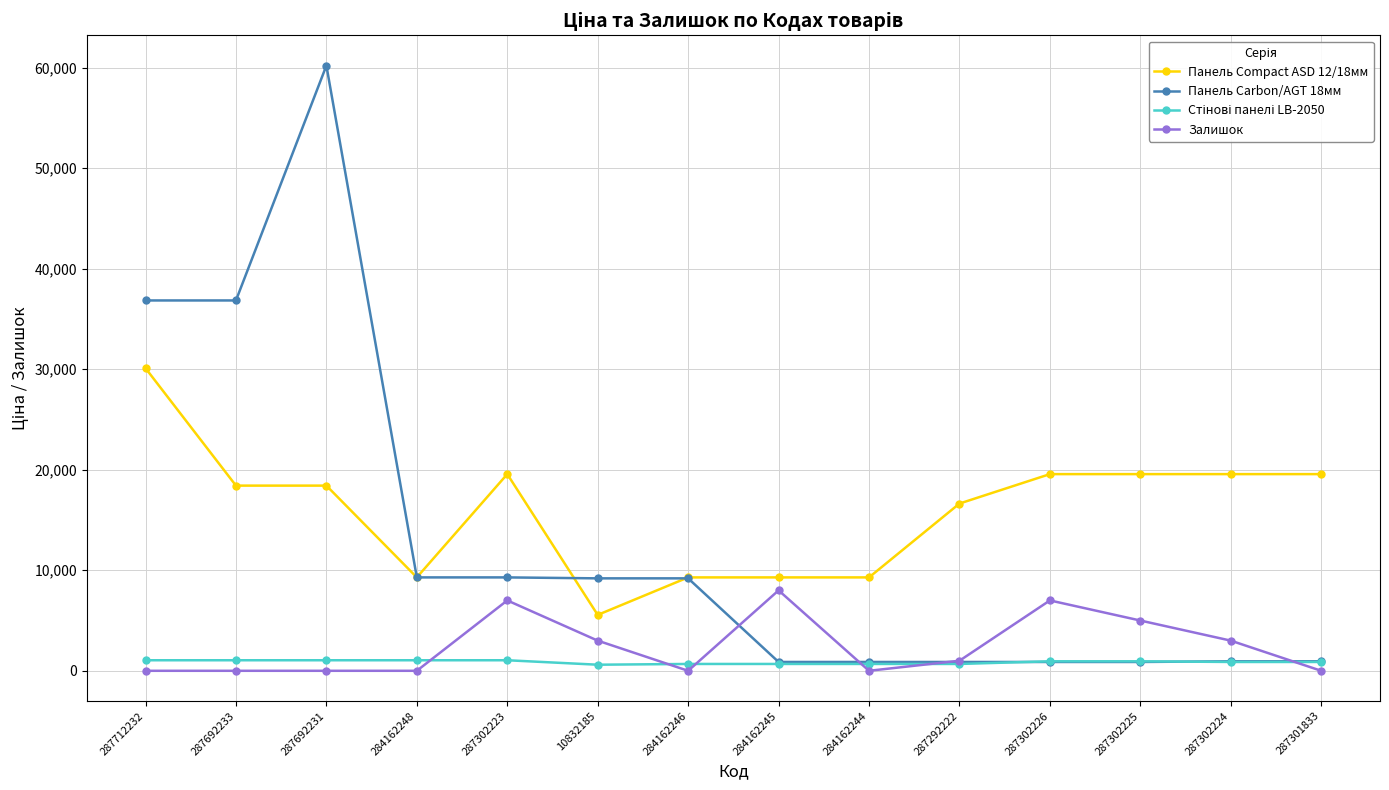

Does the chart have visible grid lines?

Yes